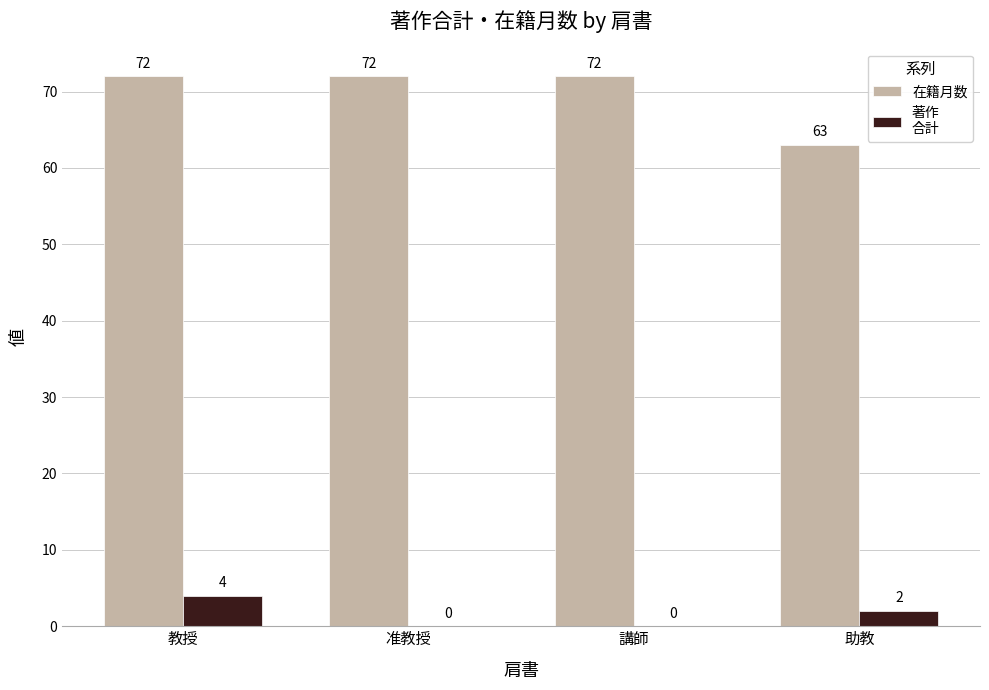

What is the total value across all series at 講師?

72